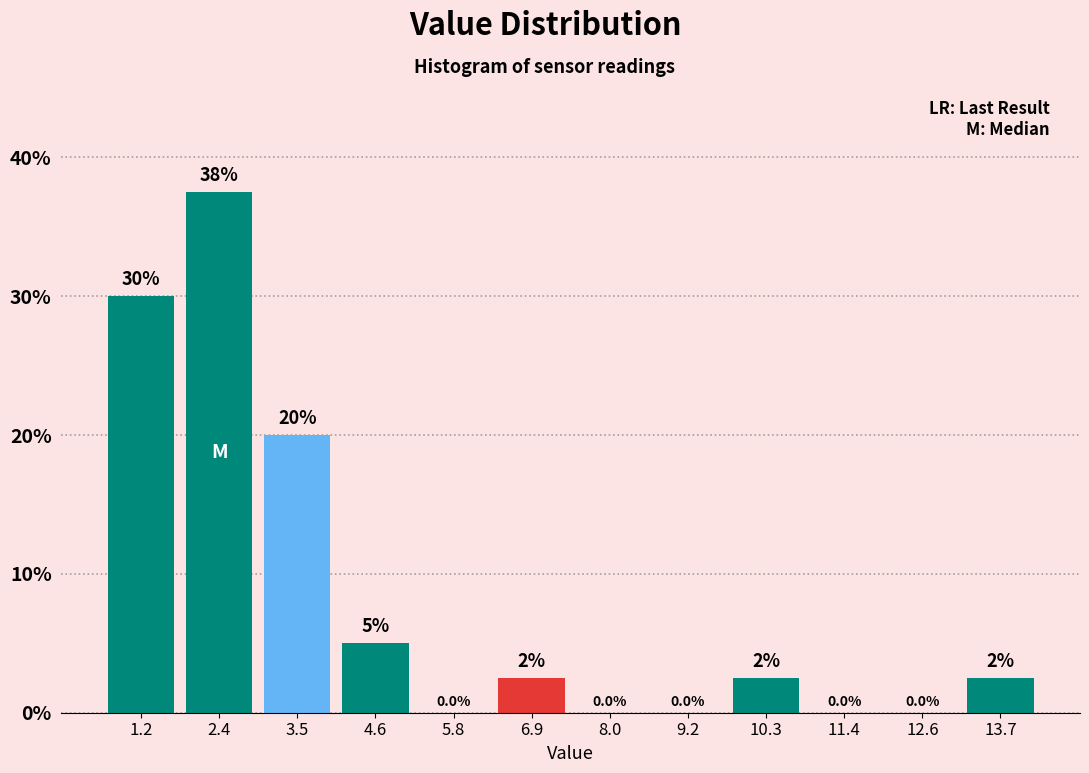

Over which range of the x-axis is the bar tallest?

1.8 to 3.0